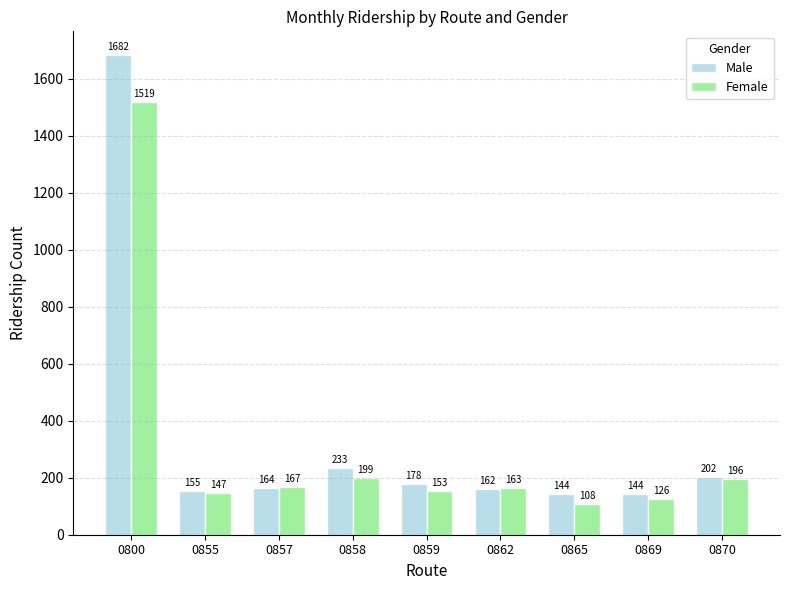

Which series has the widest spread of values?

Male